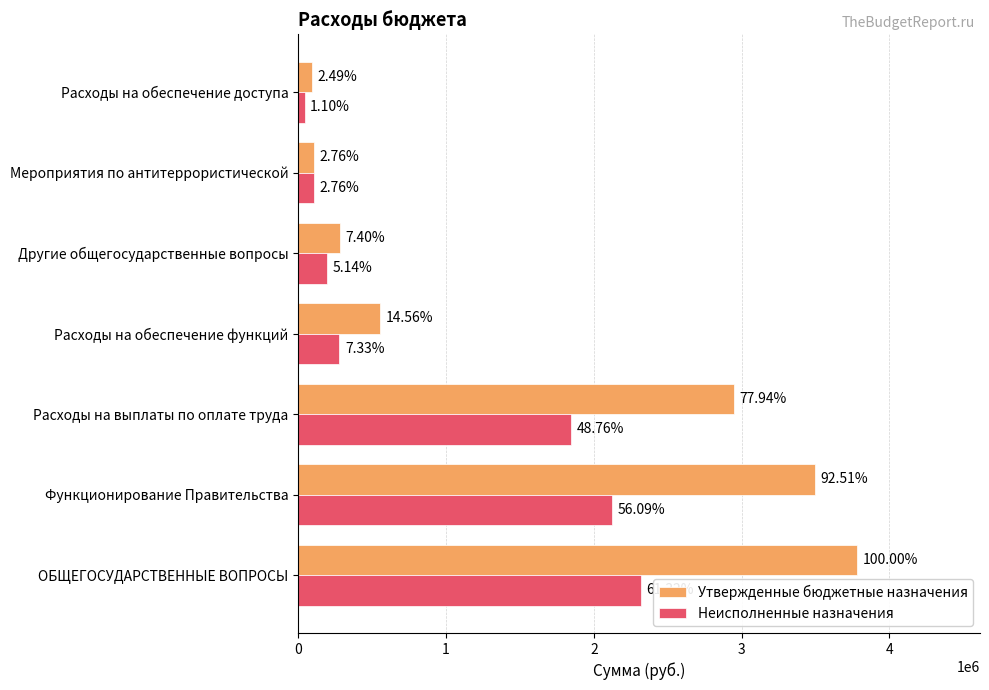

Reading left to right, extract all data points from this chart.

Утвержденные бюджетные назначения: 3781100.0	3497900.0	2947100.0	550600.0	279800.0	104300.0	94300.0
Неисполненные назначения: 2318631.7	2120854.6	1843529.6	277325.0	194377.1	104300.0	41650.4